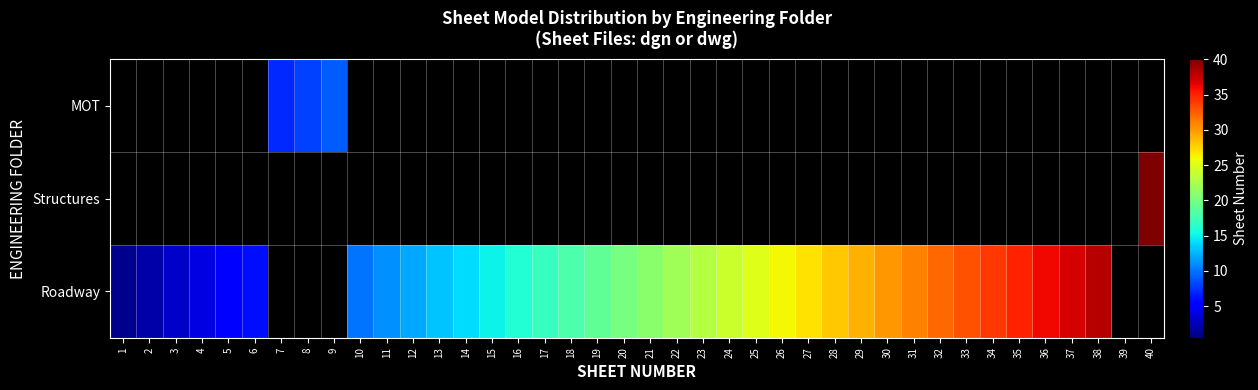

What is the total value across all series at 35?

35